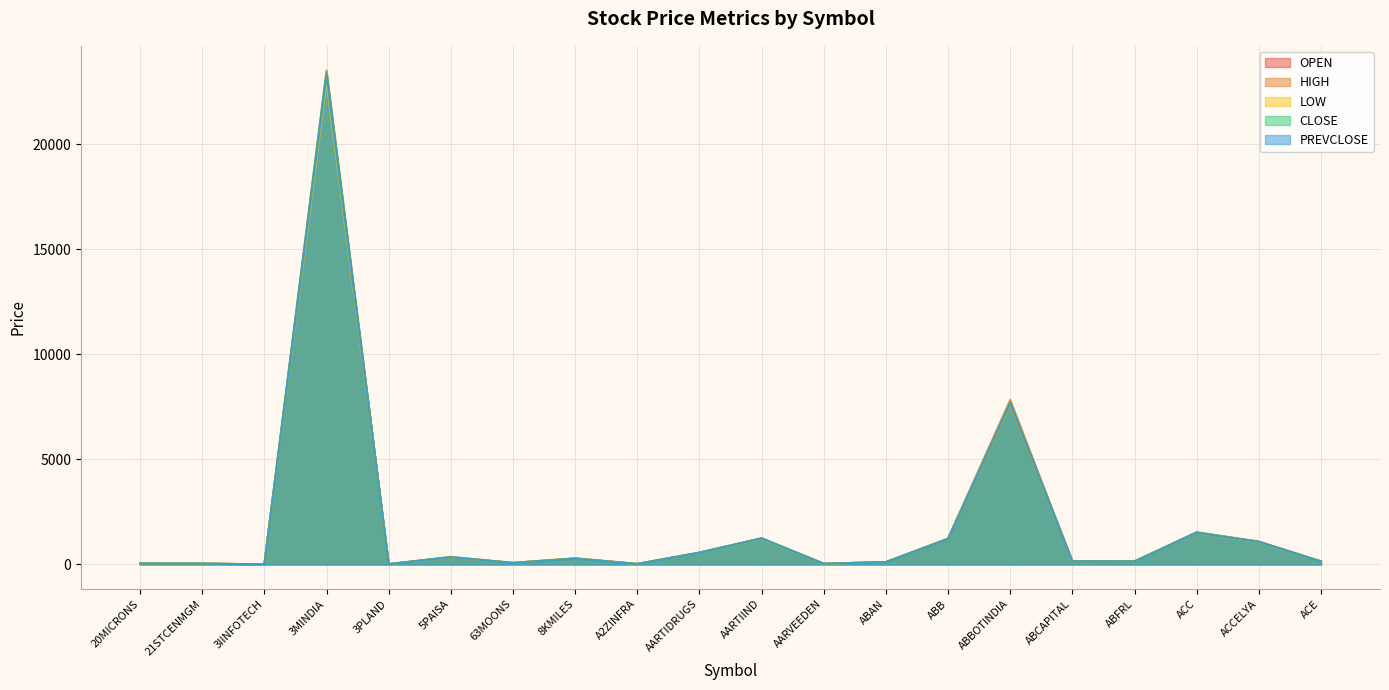

Between ACE and ACC, which is larger?

ACC